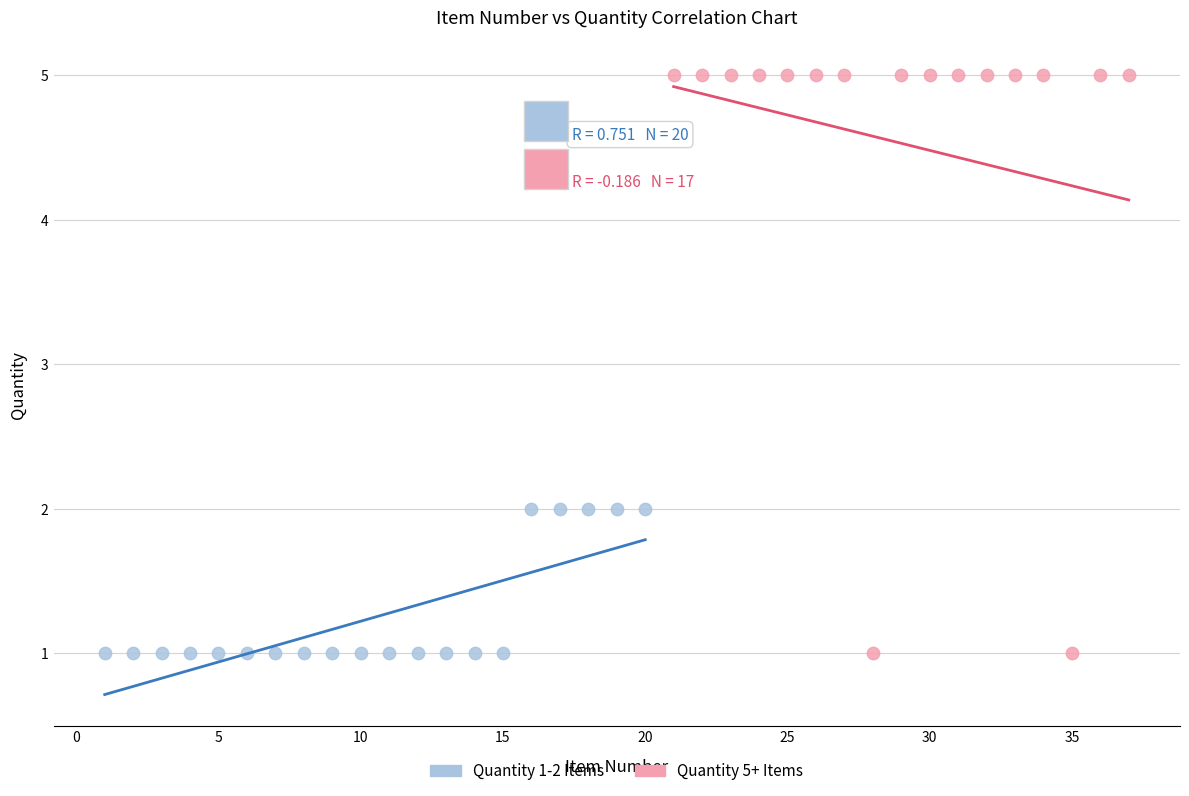

Which series contains the highest Y value?

Quantity 5+ Items